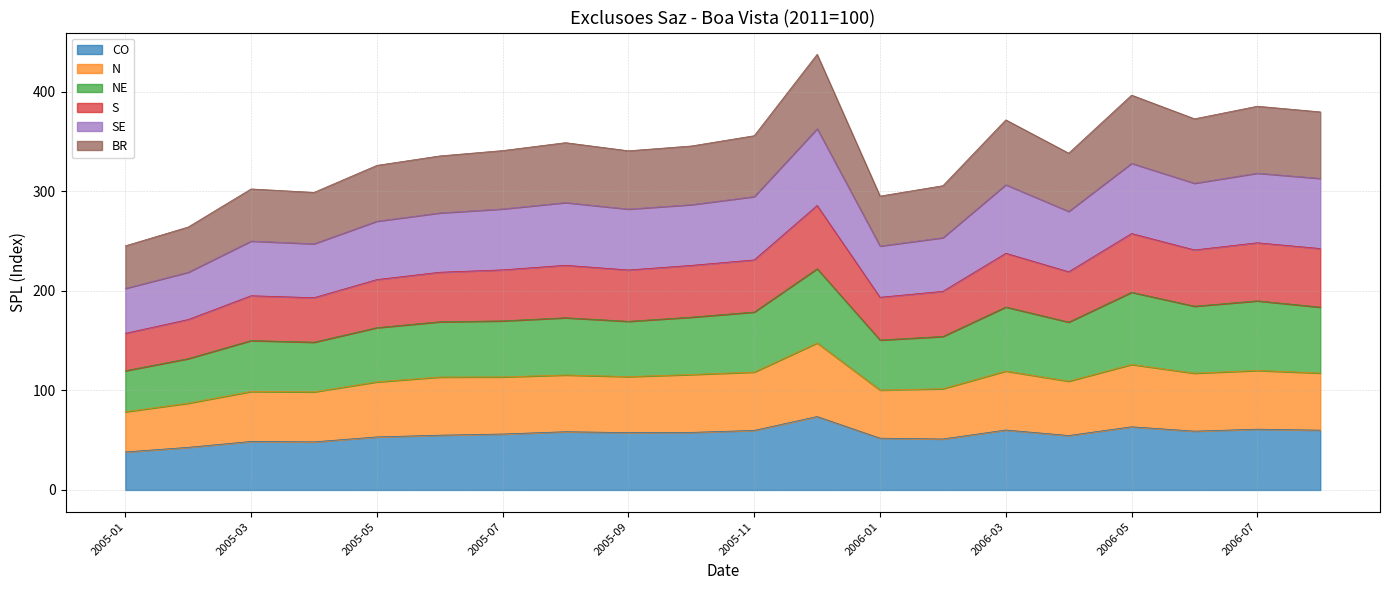

What is the maximum value for CO?

73.7